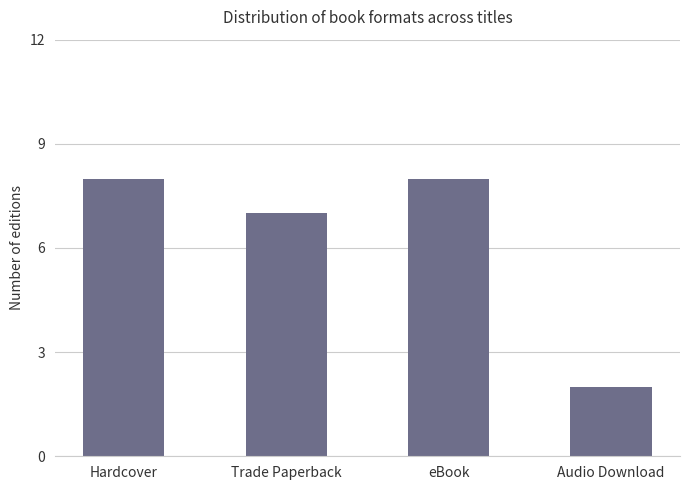

What position from the right is Hardcover?

4